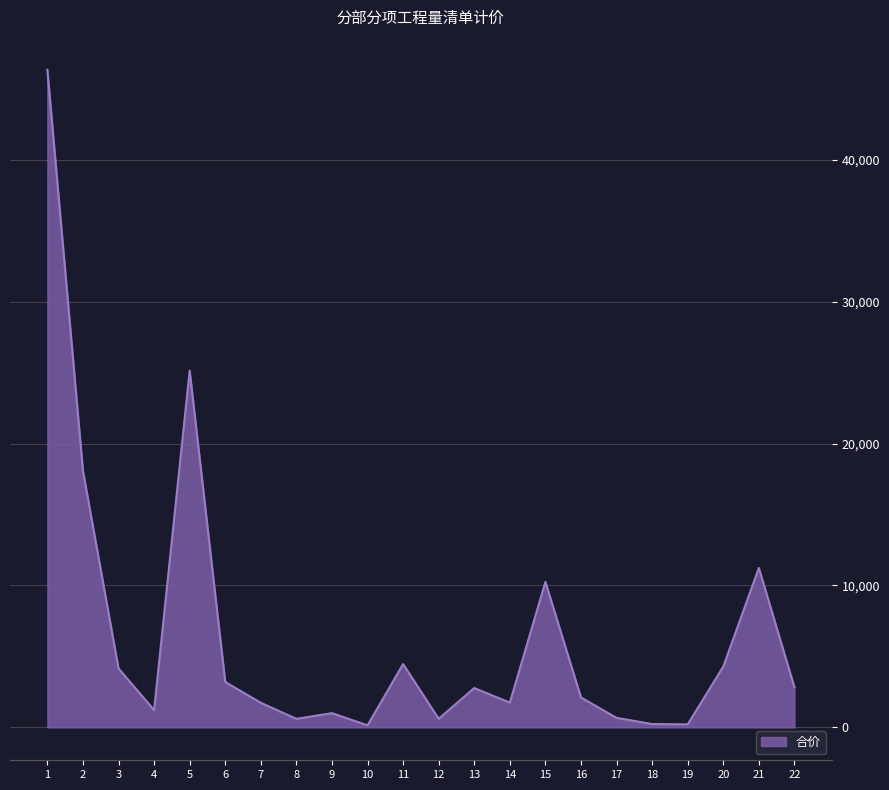

What is the sum of all values?

143005.7